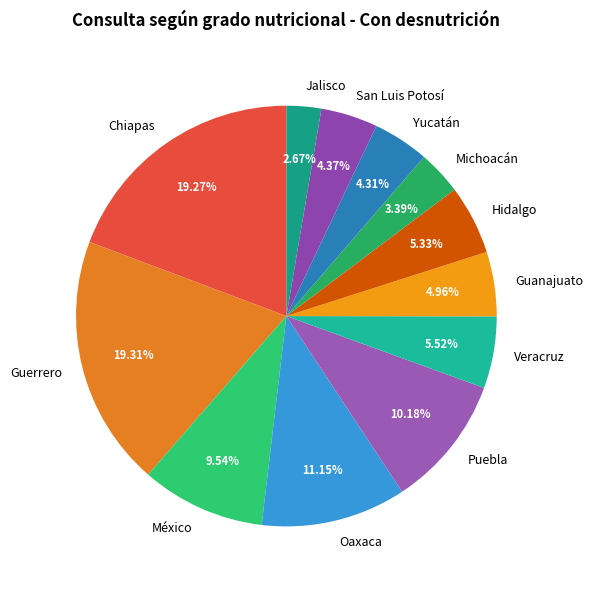

How many slices are in this pie chart?

12